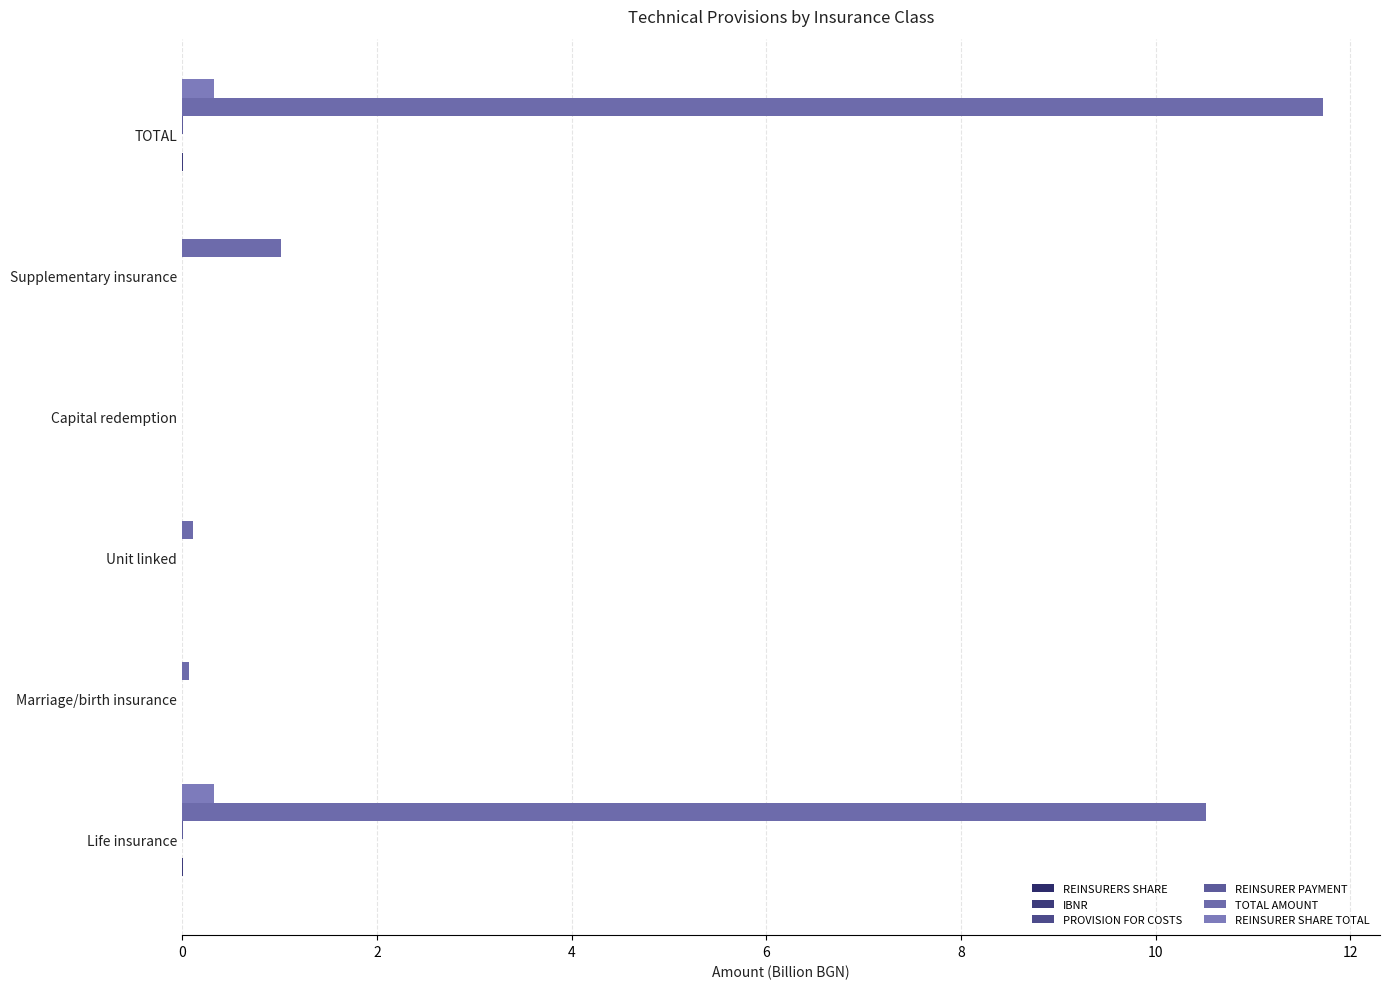

Count the number of data series in this chart.

6